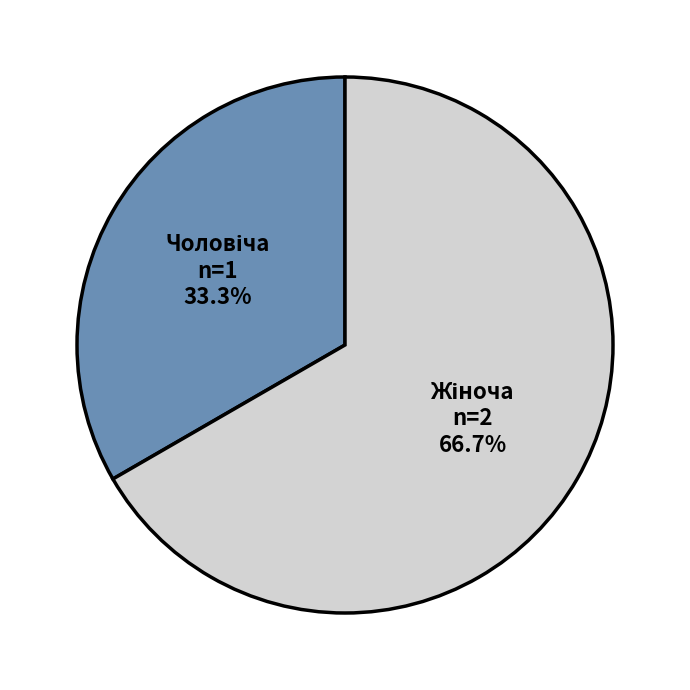

Is there a majority slice in this chart?

Yes